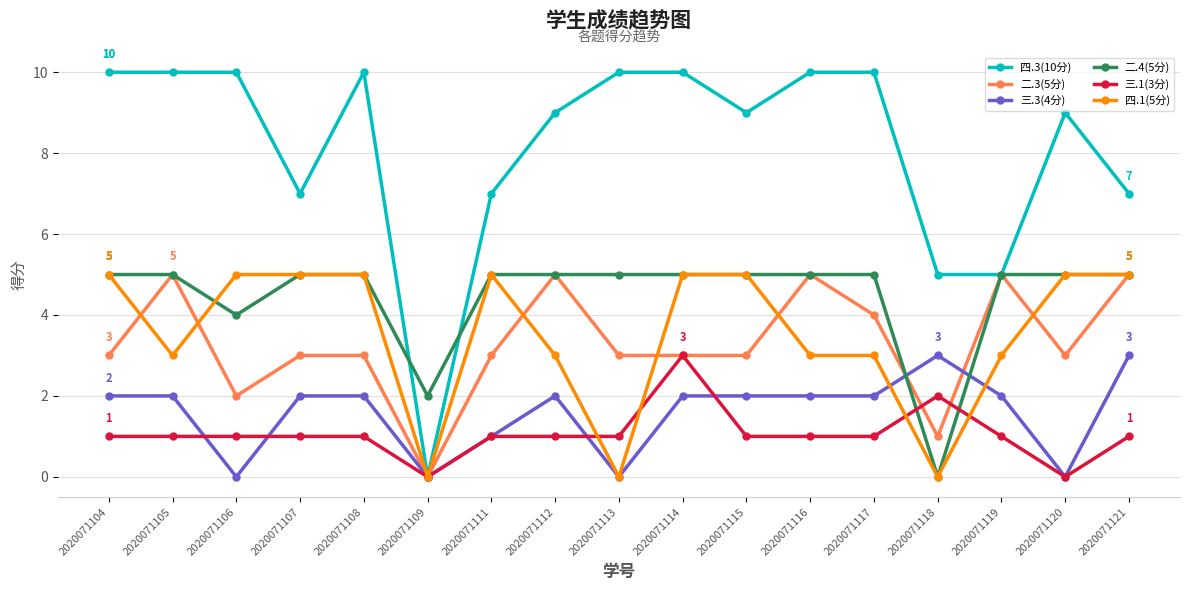

What are all the series names shown in the legend?

四.3(10分), 二.3(5分), 三.3(4分), 二.4(5分), 三.1(3分), 四.1(5分)